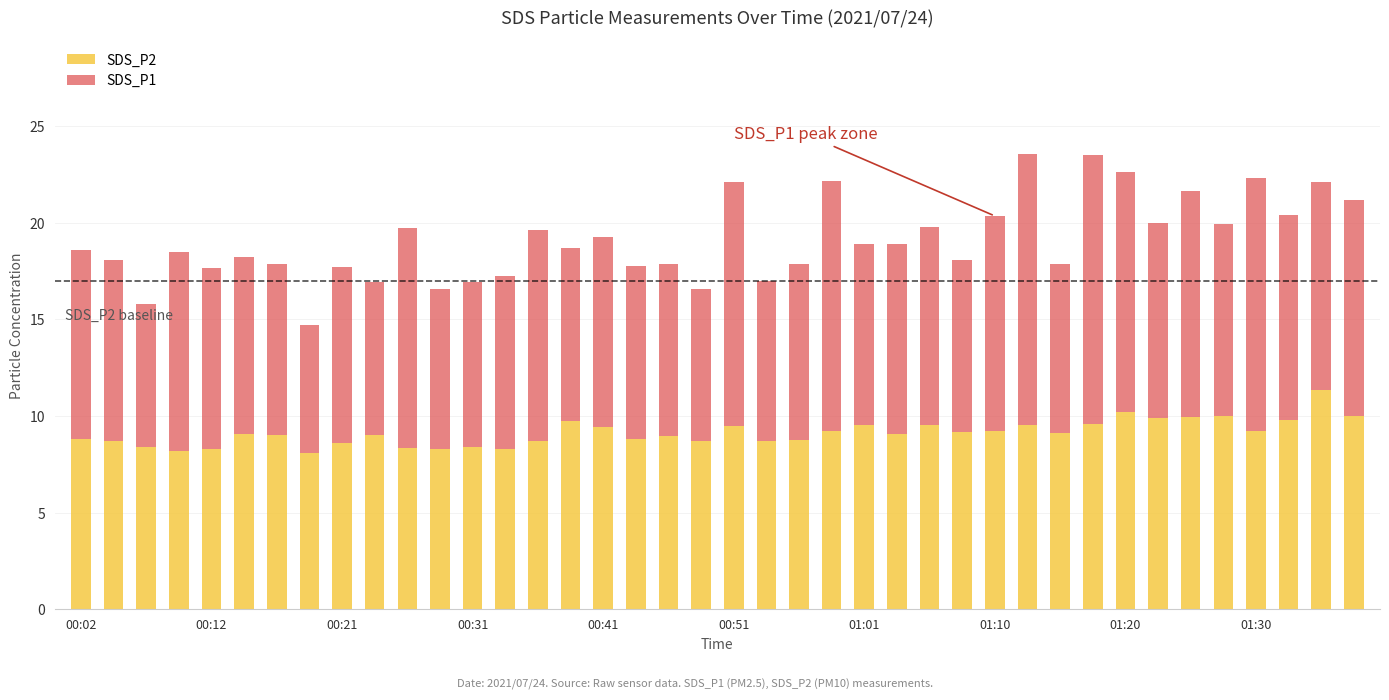

What is the minimum value for SDS_P2?

8.1